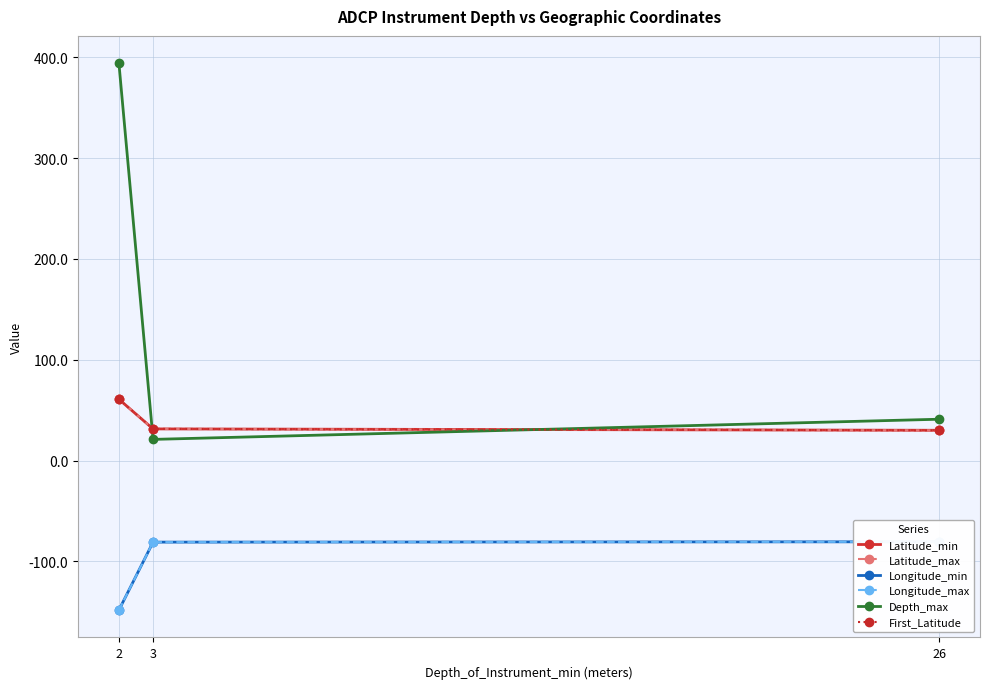

List the labels in order of Longitude_max value, largest first.

26, 3, 2